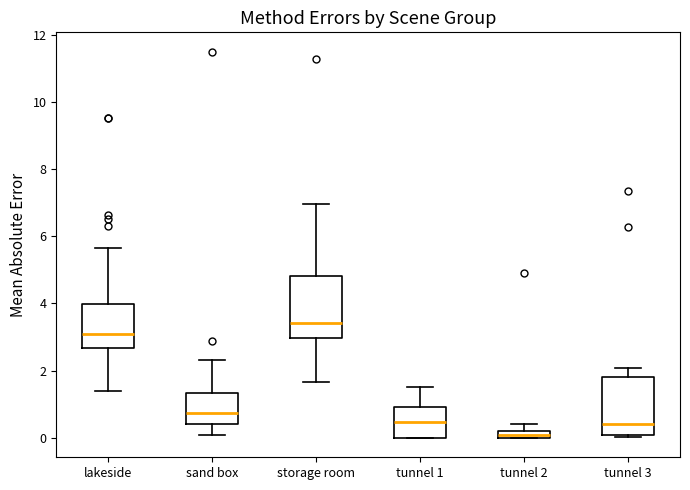

Which box has the lowest median line?

tunnel 2